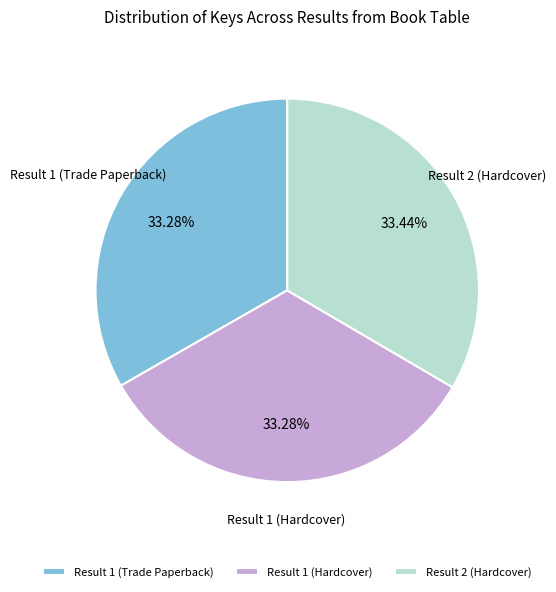

How many segments does this pie chart have?

3